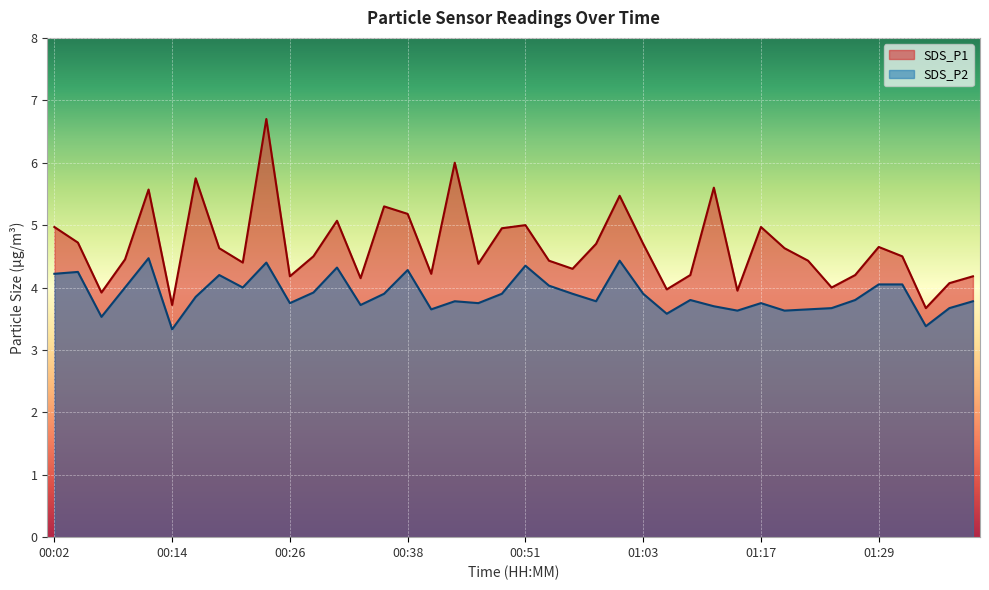

Reading left to right, what are all the values shown in this chart?

SDS_P1: 5.0	4.7	3.9	4.5	5.6	3.7	5.8	4.6	4.4	6.7	4.2	4.5	5.1	4.2	5.3	5.2	4.2	6.0	4.4	5.0	5.0	4.4	4.3	4.7	5.5	4.7	4.0	4.2	5.6	4.0	5.0	4.6	4.4	4.0	4.2	4.7	4.5	3.7	4.1	4.2
SDS_P2: 4.2	4.2	3.5	4.0	4.5	3.3	3.9	4.2	4.0	4.4	3.8	3.9	4.3	3.7	3.9	4.3	3.6	3.8	3.8	3.9	4.3	4.0	3.9	3.8	4.4	3.9	3.6	3.8	3.7	3.6	3.8	3.6	3.6	3.7	3.8	4.0	4.0	3.4	3.7	3.8